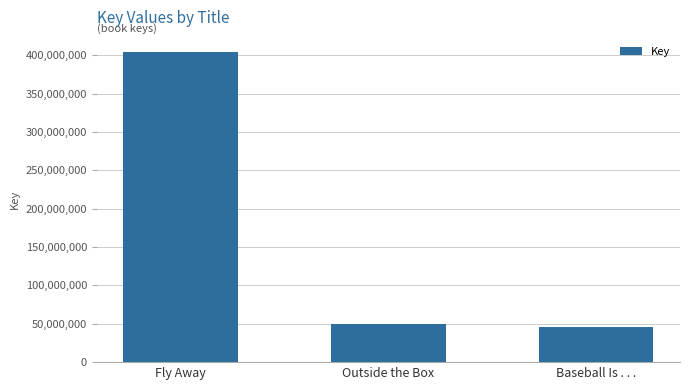

What is the approximate value at Outside the Box, to the nearest 50?

49845850